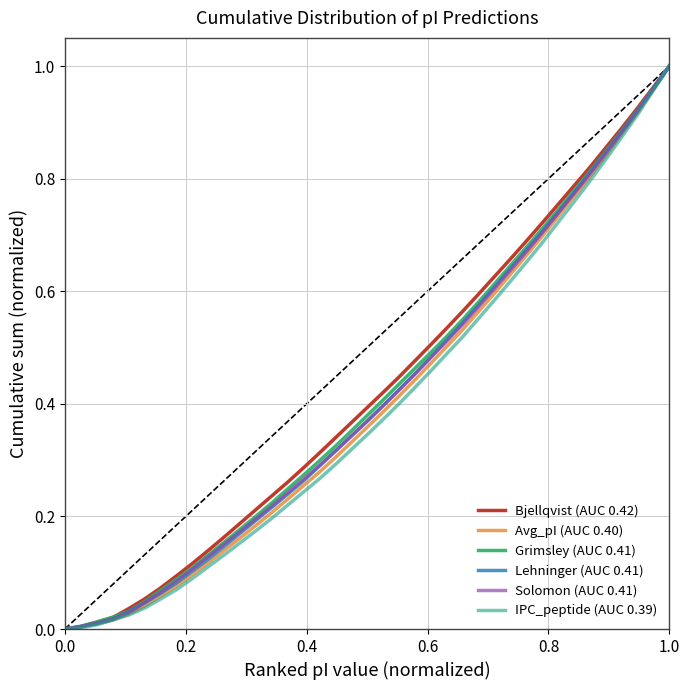

What is the difference between the second highest and minimum values in the Grimsley (AUC 0.41) series?

1.0